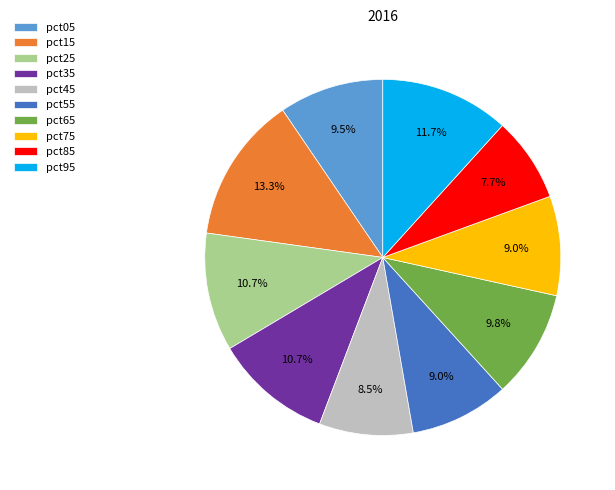

Which slice is the smallest?

pct85